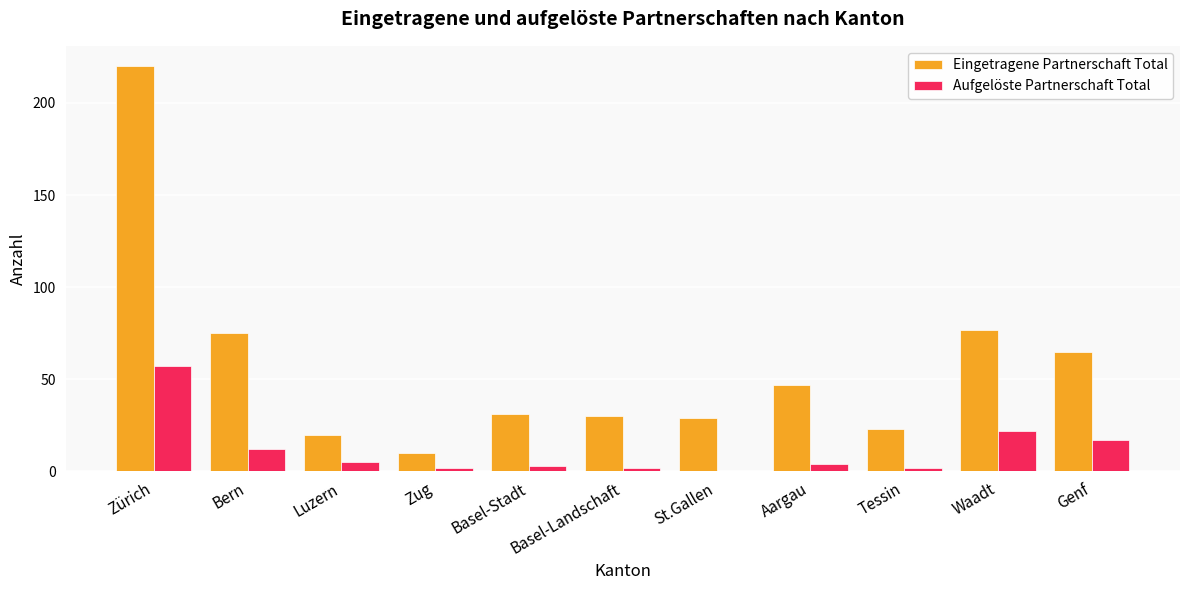

What is the sum of all Aufgelöste Partnerschaft Total values?

126